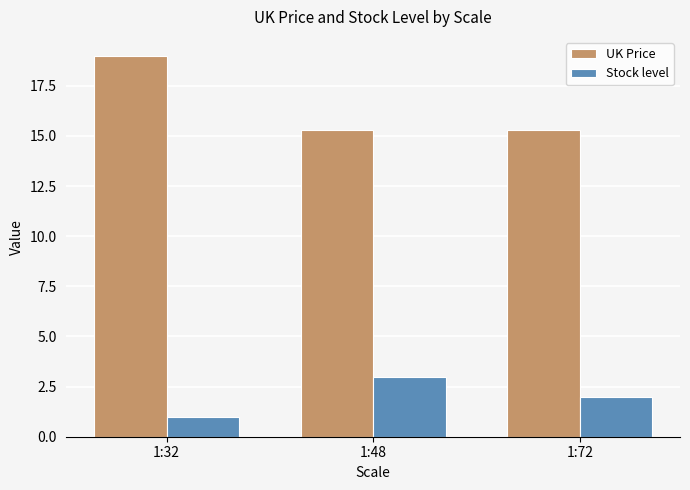

What is the difference between the Stock level values at 1:48 and 1:72?

1.0